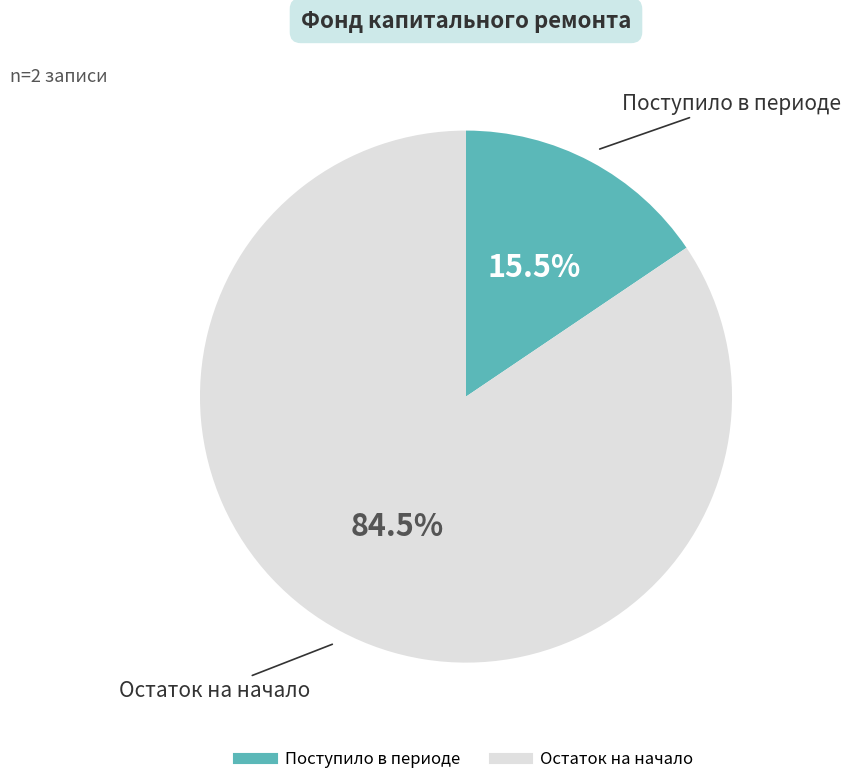

Does any single category account for the majority?

Yes